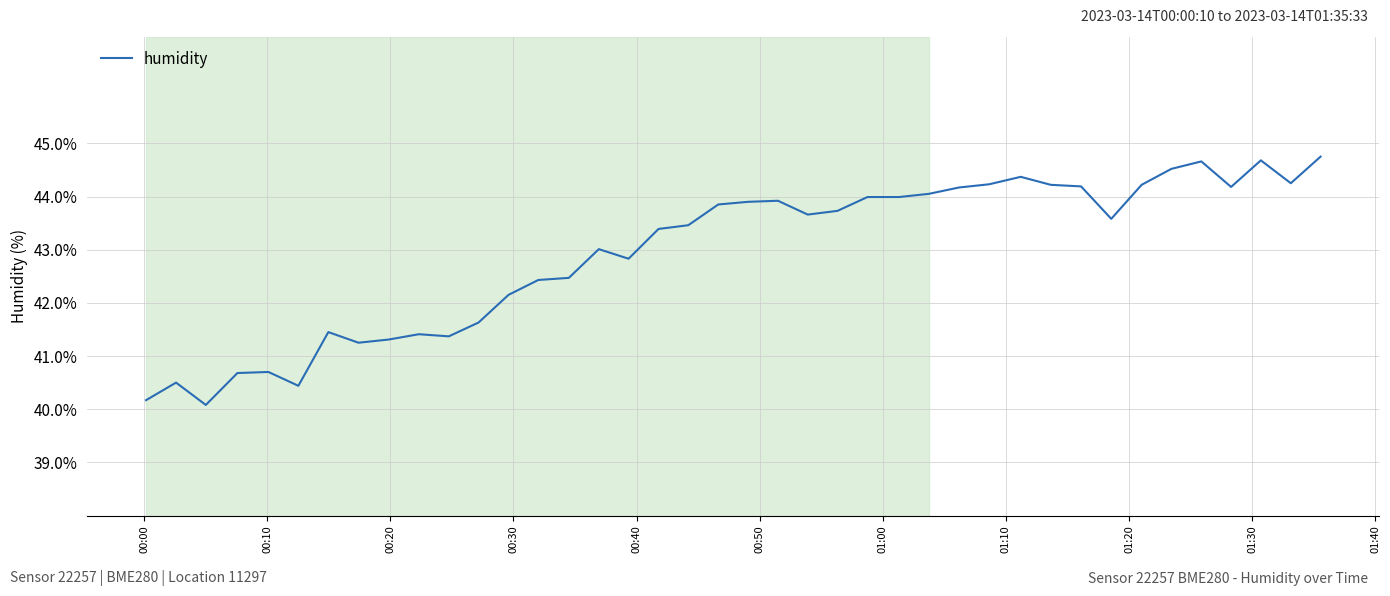

What is the difference between the maximum and minimum values?

4.7